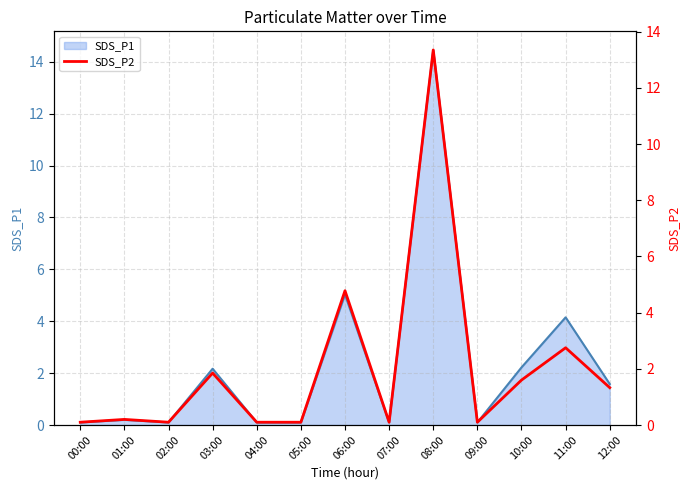

At which label is SDS_P1 closest to 7?

06:00